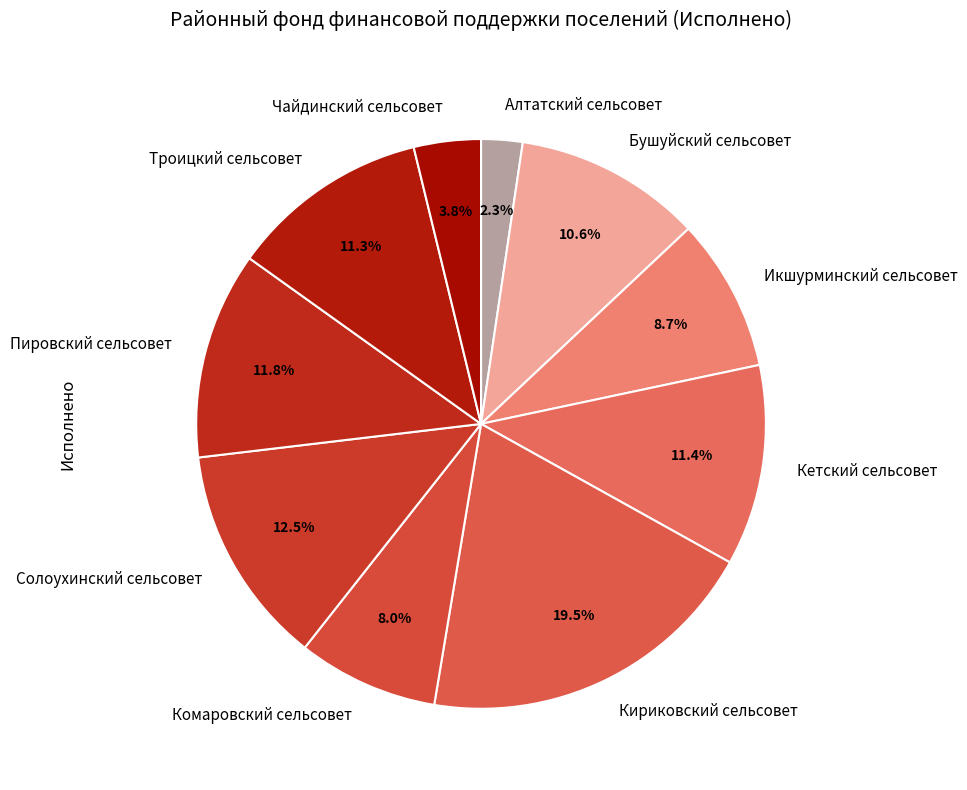

Count the number of slices in the pie.

10